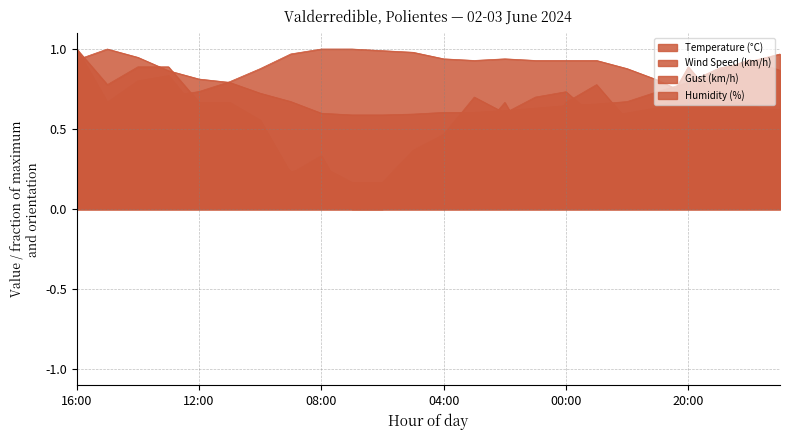

Which series has the largest total across all categories?

Humidity (%)